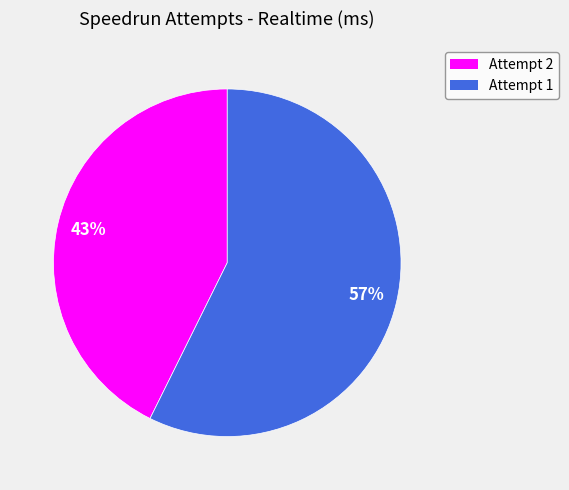

What is the smallest slice in the pie chart?

Attempt 2